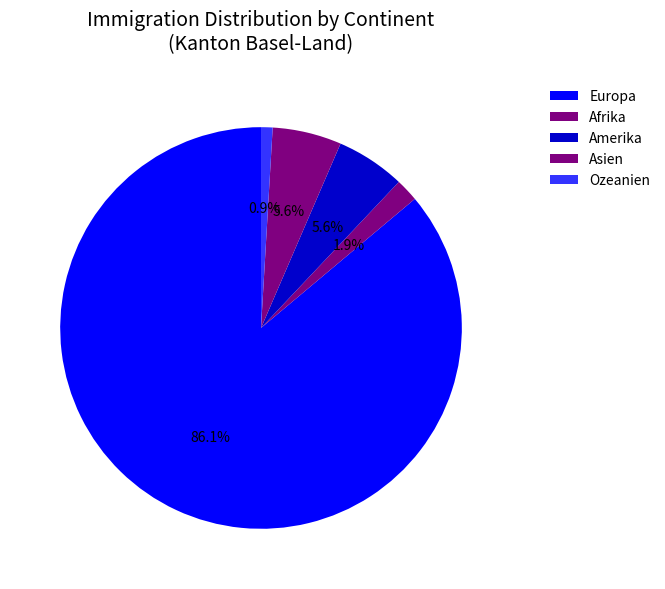

Is Ozeanien the majority of the pie?

No